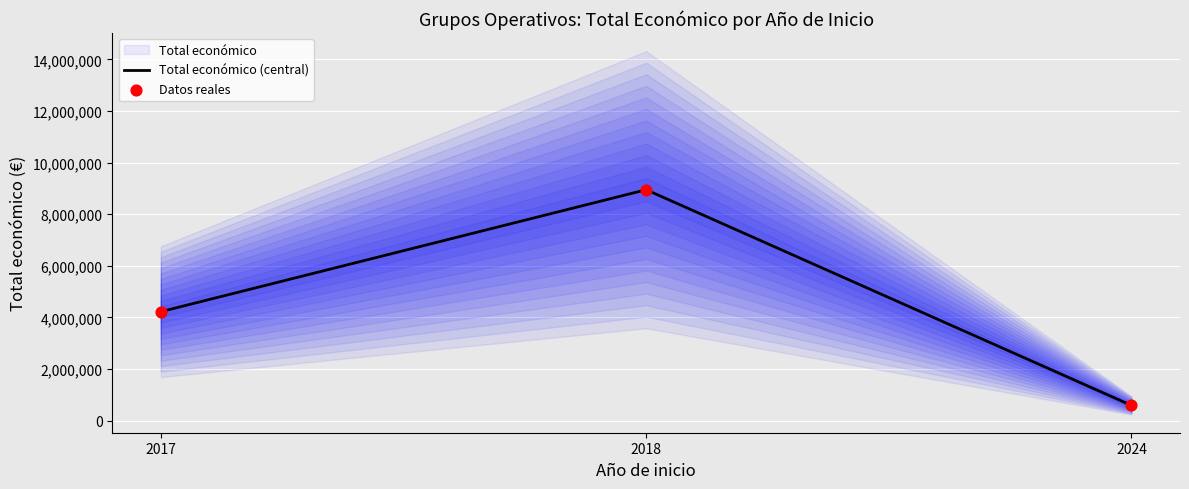

At how many categories does at least one series exceed 3432954?

2